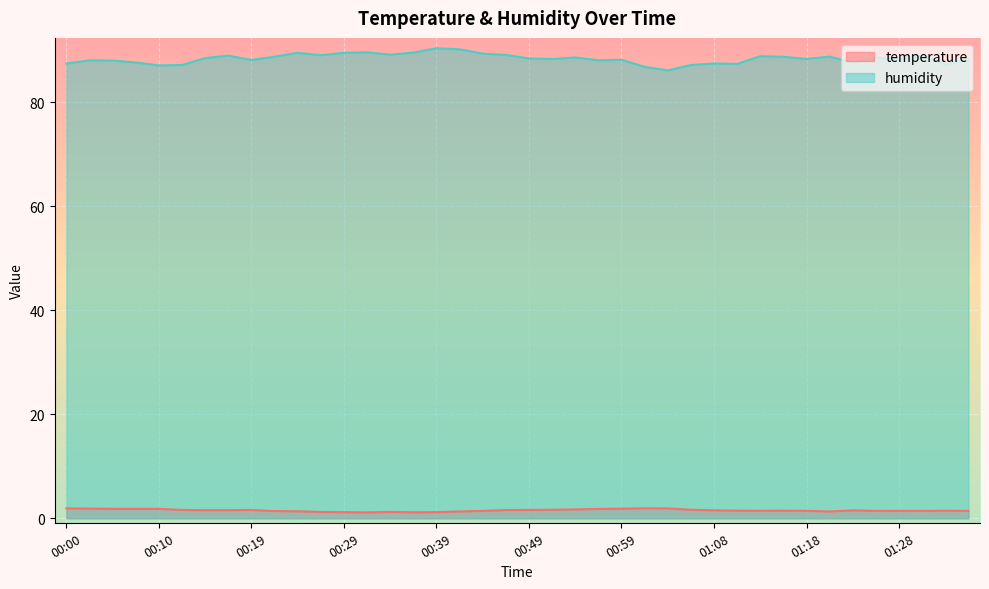

What is the difference between the humidity values at 01:18 and 00:54?

0.3